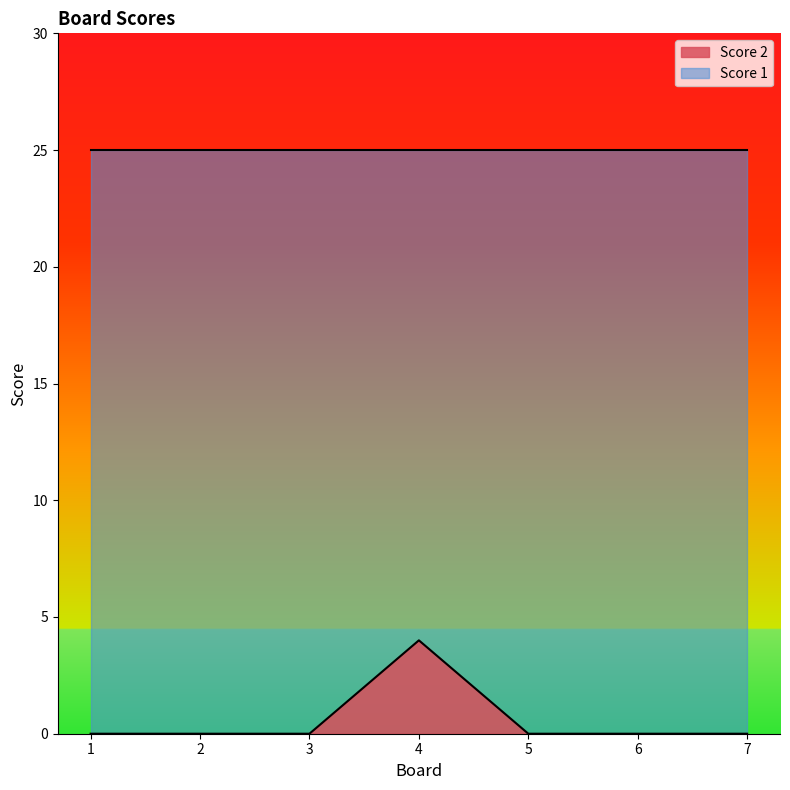

List the labels in order of value, smallest first.

1, 2, 3, 5, 6, 7, 4